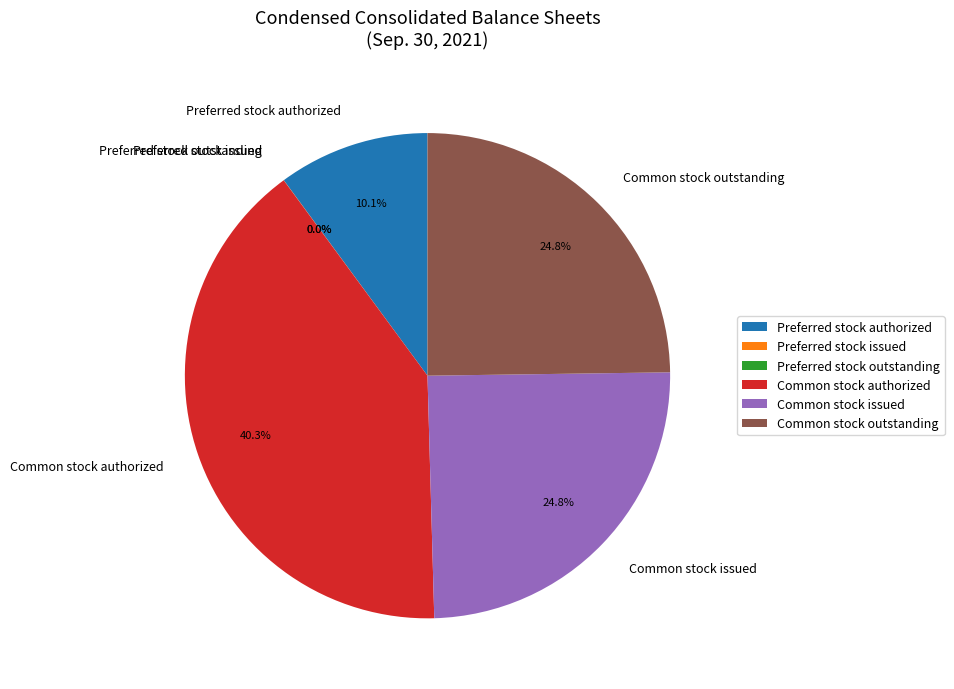

Which has a higher value, Preferred stock authorized or Common stock authorized?

Common stock authorized